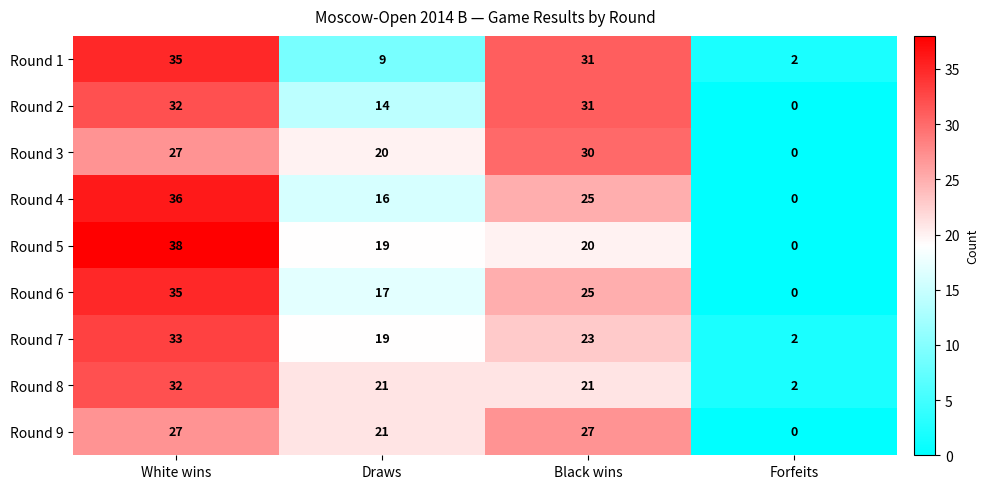

What is the difference between the highest and lowest values at White wins?

11